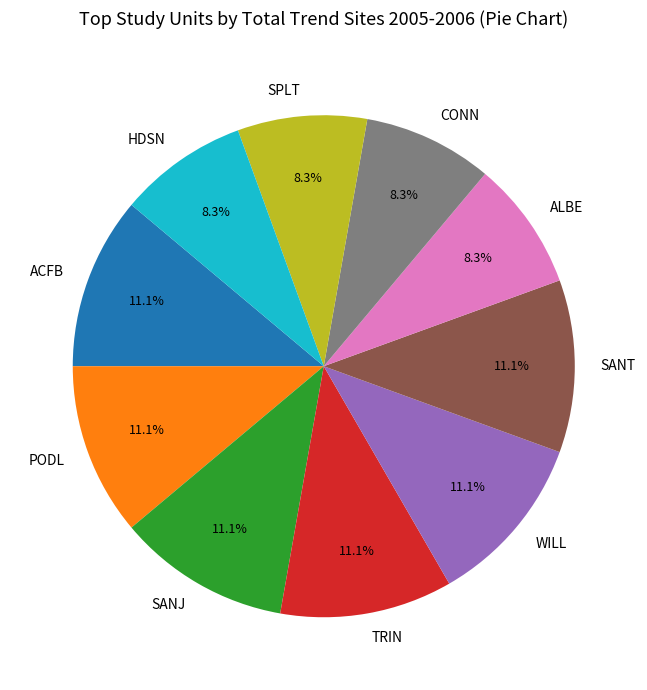

Does any single category account for the majority?

No